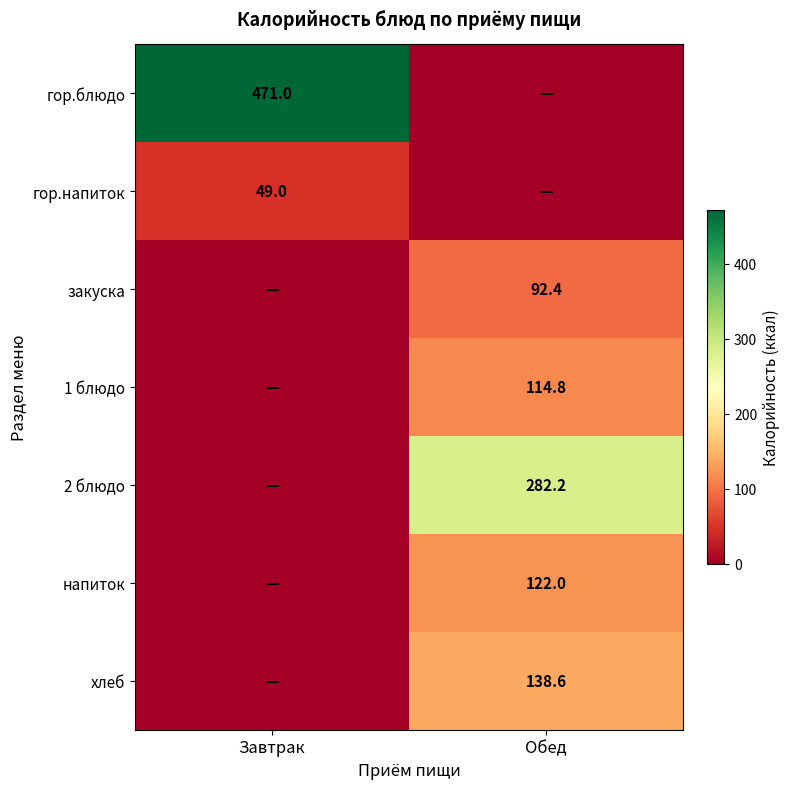

The value of закуска at Обед is 92.4. True or false?

True